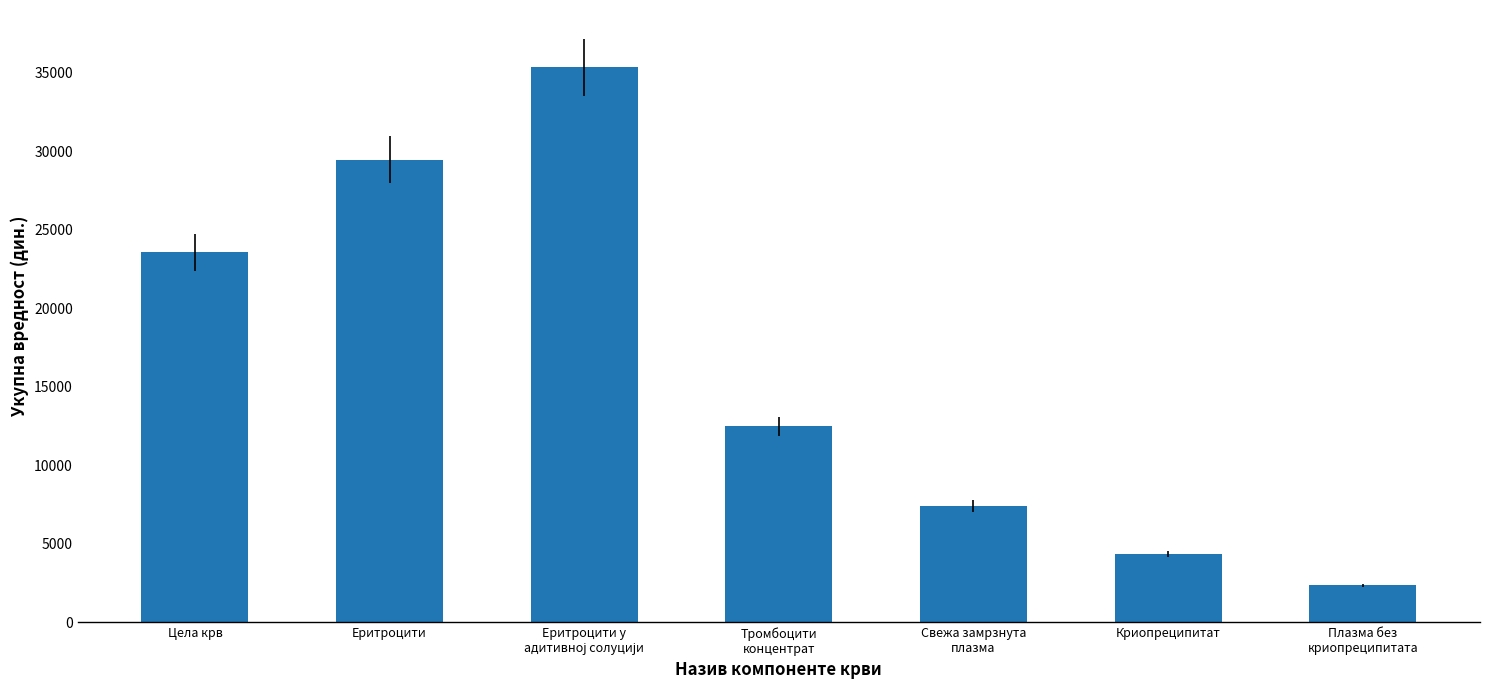

Which has a higher value, Еритроцити or Цела крв?

Еритроцити